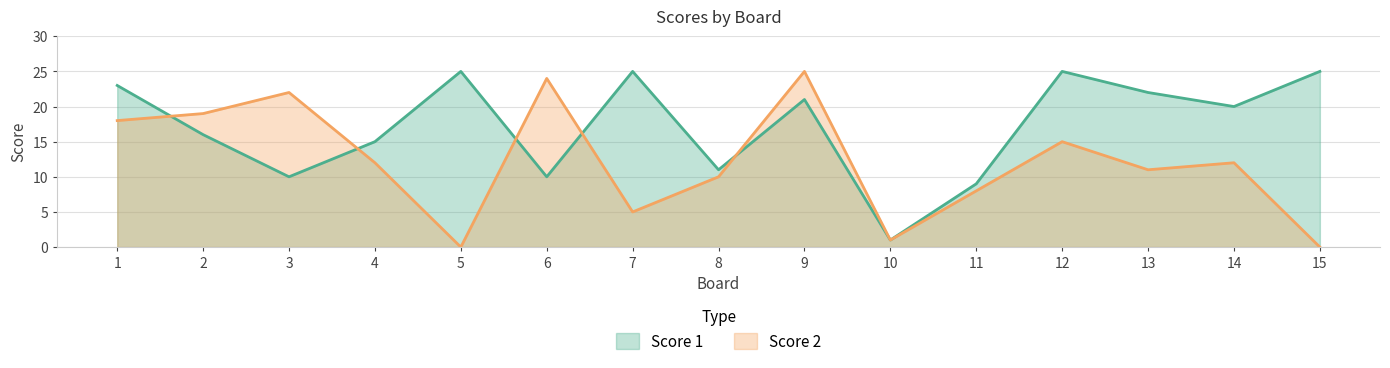

What is the average value of the Score 2 series?

12